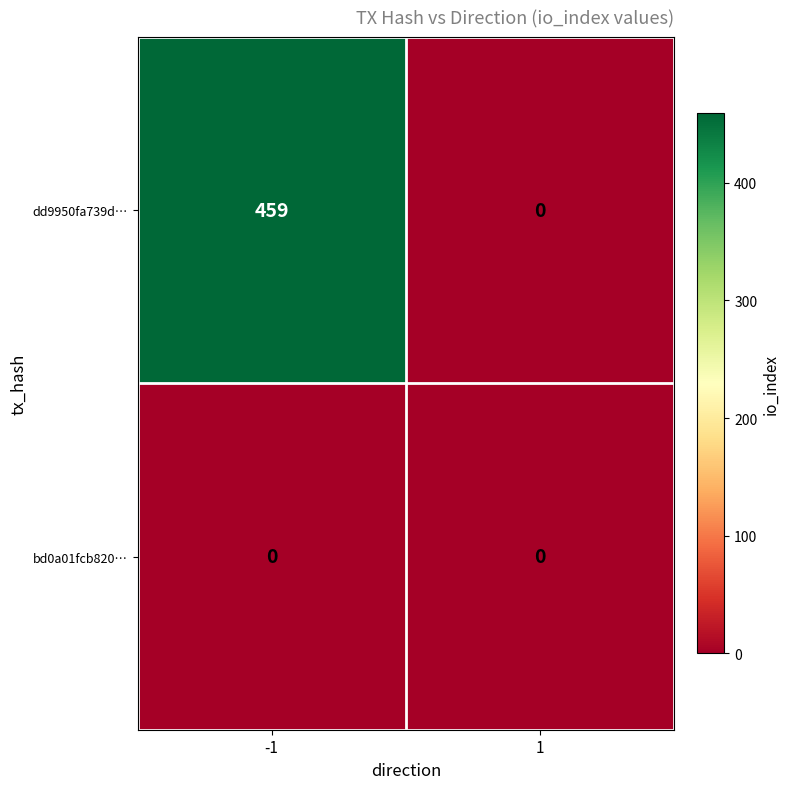

What is the maximum value for dd9950fa739d…?

459